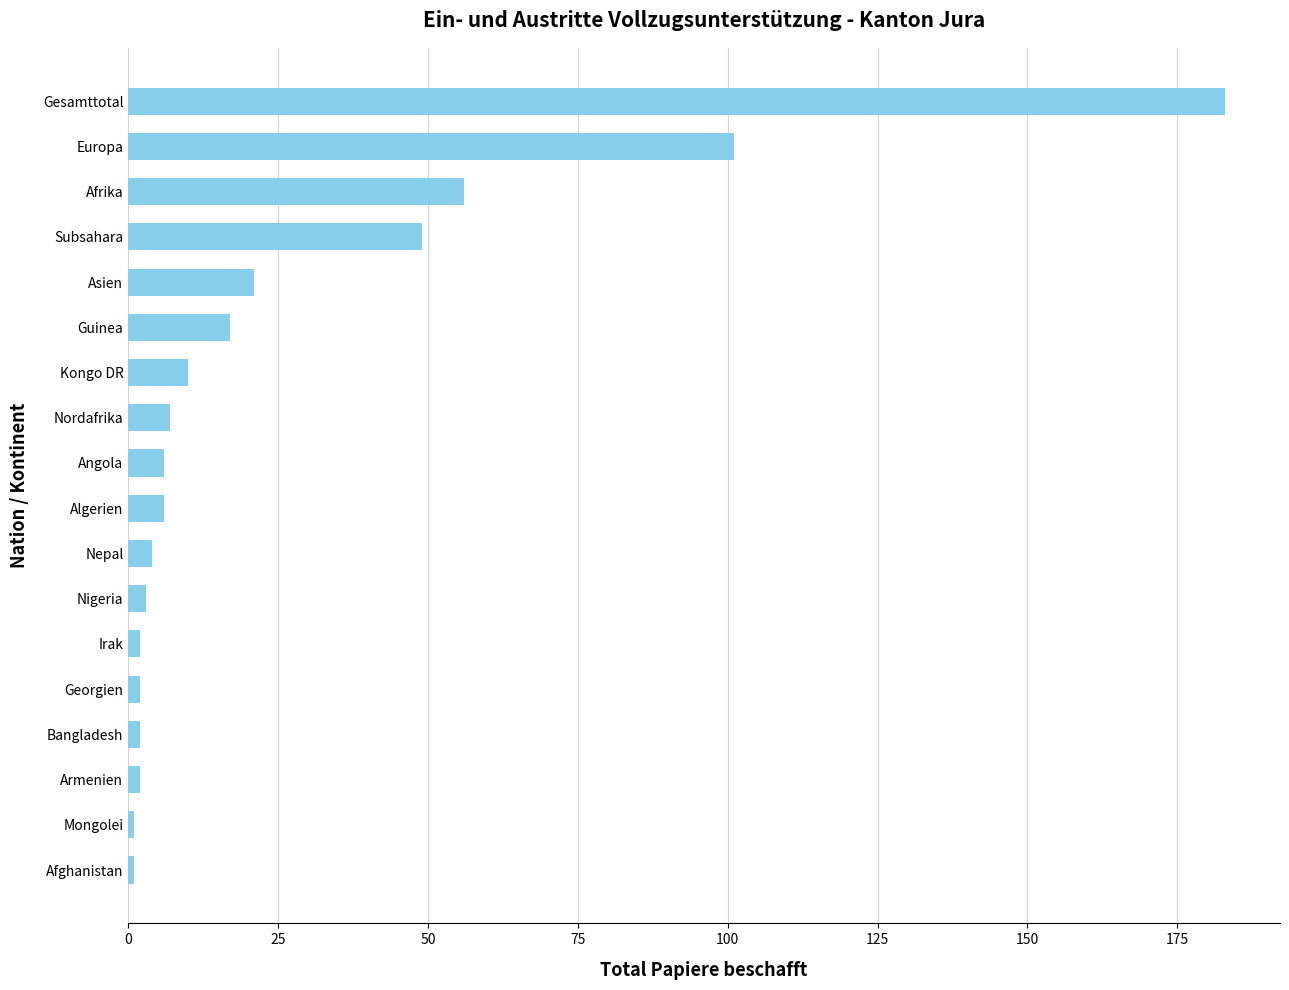

Where is the data nearest to the value 92?

Europa